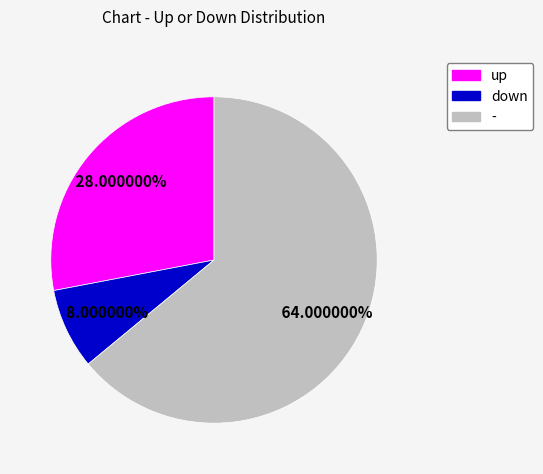

Which slice is the largest?

-